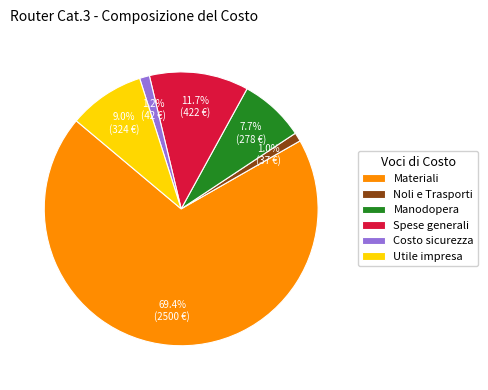

True or false: Noli e Trasporti accounts for 11% of the total.

False